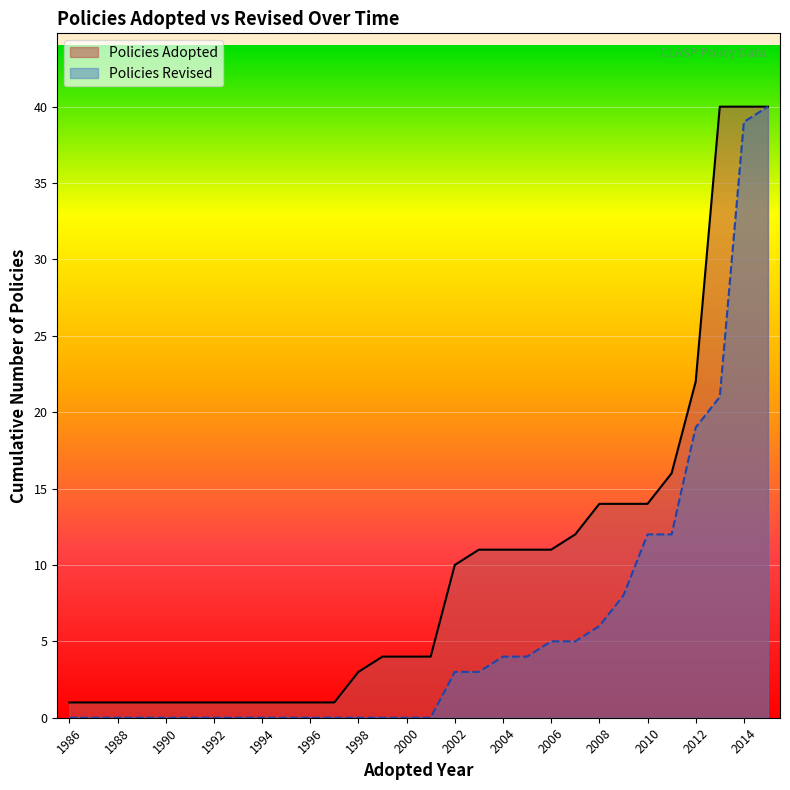

True or false: Policies Adopted and Policies Revised intersect in this chart.

True